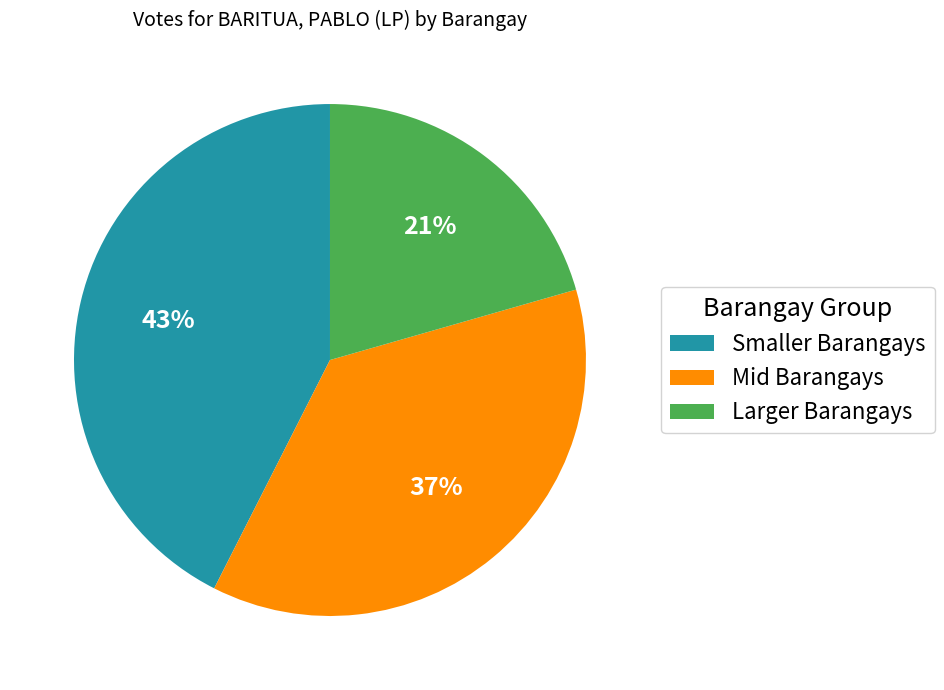

Which category has the biggest portion of the pie?

Smaller Barangays